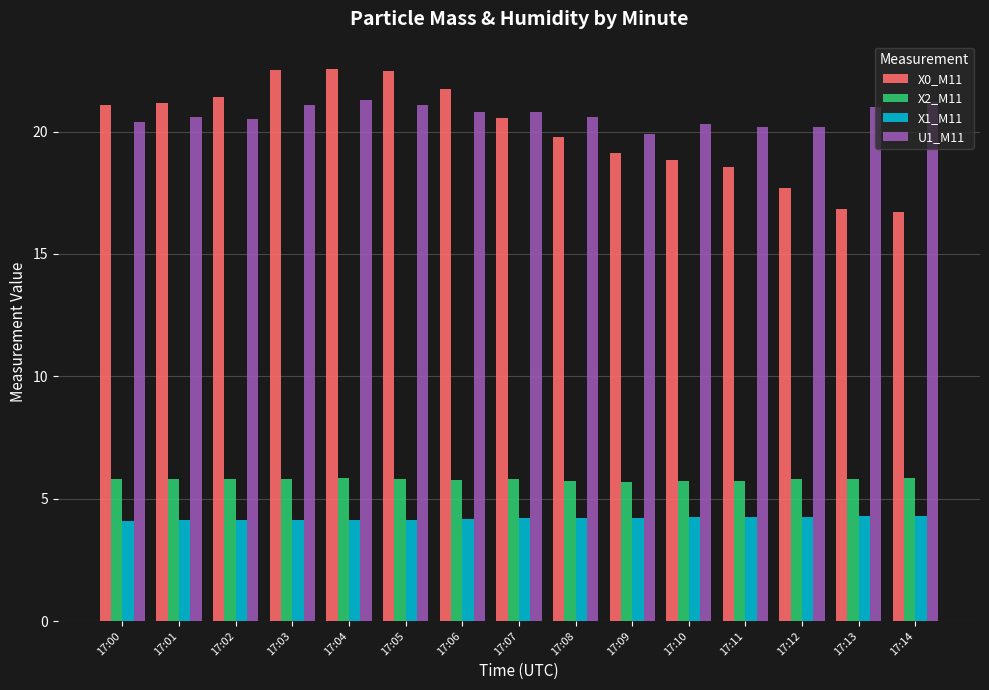

Which series has the largest range (max minus min)?

X0_M11